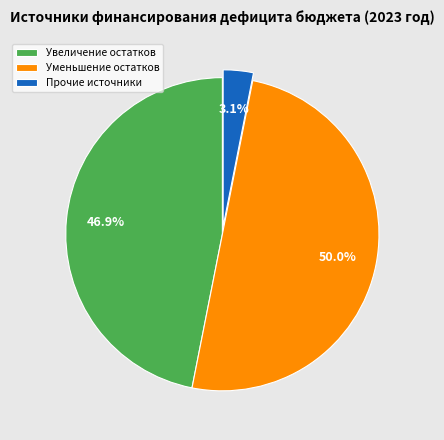

Combined, what portion of the pie is Увеличение остатков and Прочие источники?

50.0%